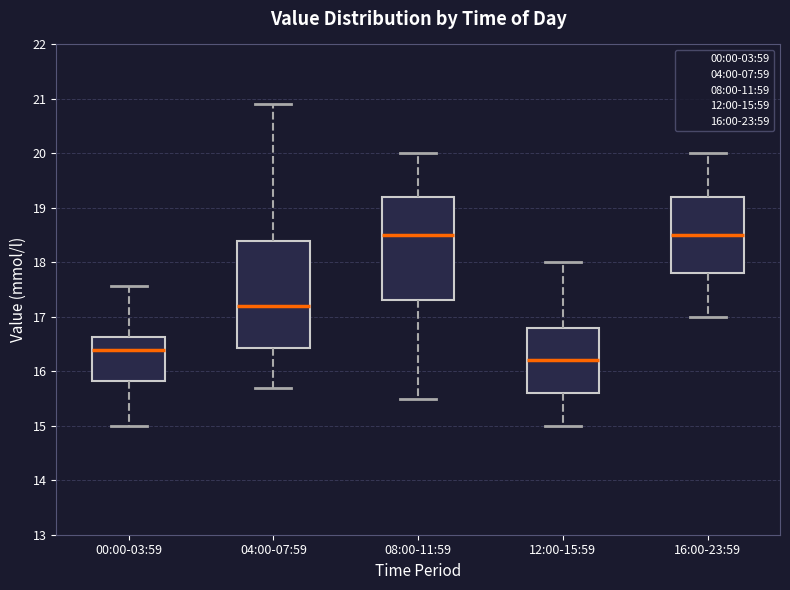

Reading left to right, transcribe this box plot: for each box, give where its median line is, the range the box spans, and where its two whiskers end, as read against the y-axis. The values are not printed on the chart, so give them approximately, as read against the axis.

00:00-03:59: median 16.4, box 15.8 to 16.6, whiskers 15.0 to 17.6
04:00-07:59: median 17.2, box 16.4 to 18.4, whiskers 15.7 to 20.9
08:00-11:59: median 18.5, box 17.3 to 19.2, whiskers 15.5 to 20.0
12:00-15:59: median 16.2, box 15.6 to 16.8, whiskers 15.0 to 18.0
16:00-23:59: median 18.5, box 17.8 to 19.2, whiskers 17.0 to 20.0